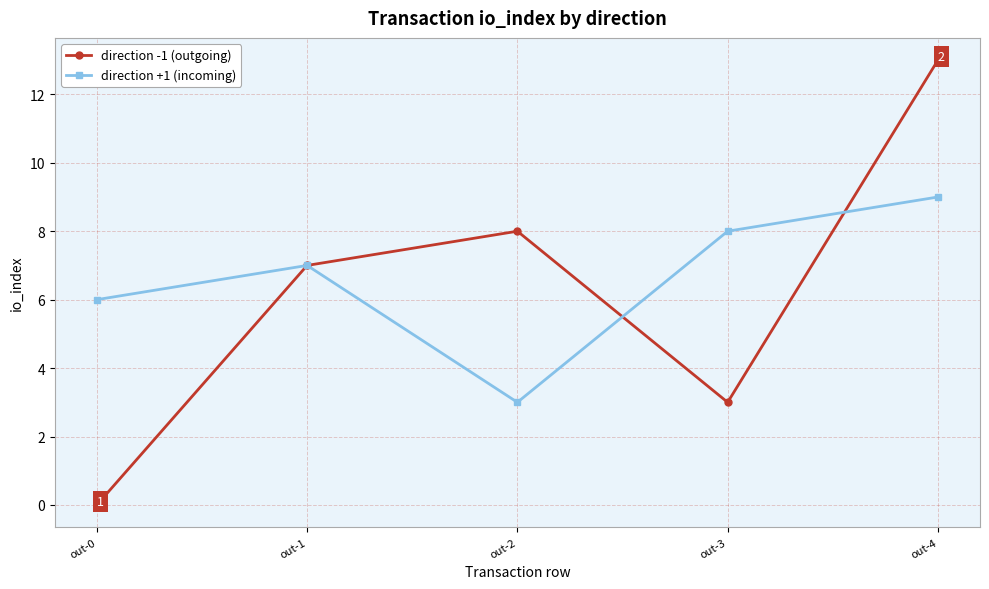

Is it true that direction -1 (outgoing) equals 8 at out-2?

True